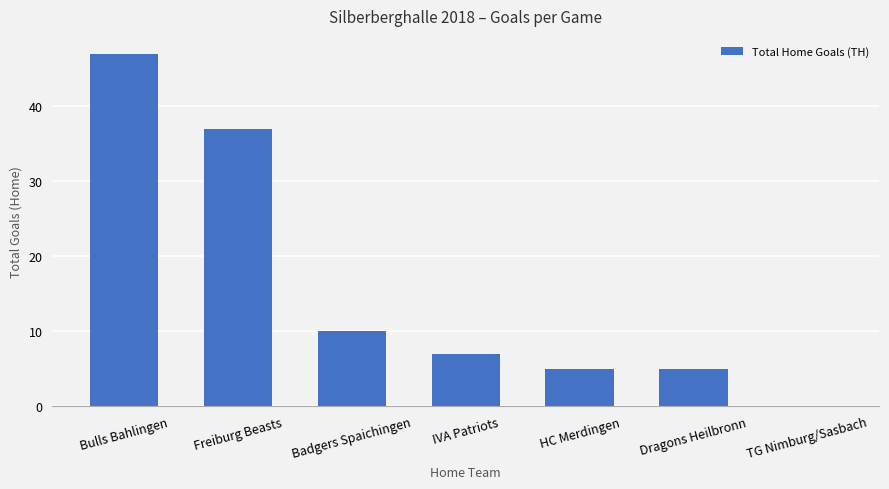

The value at Badgers Spaichingen is 10. True or false?

True